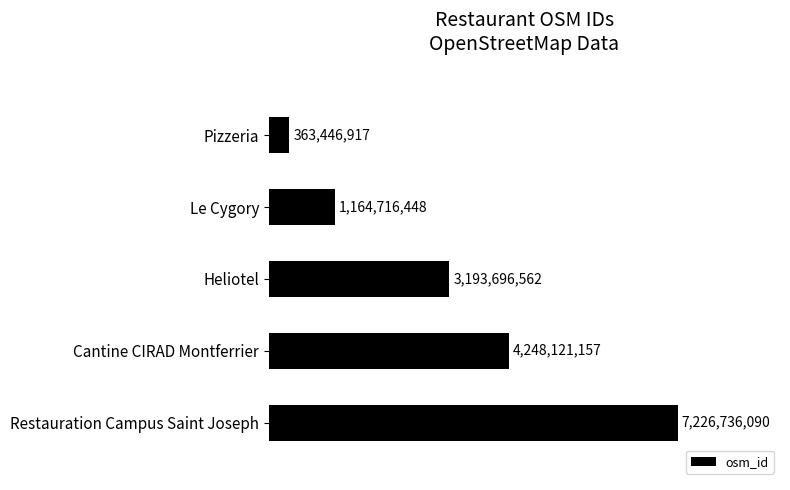

Count the values in the range 1164716448 to 4248121157.

3